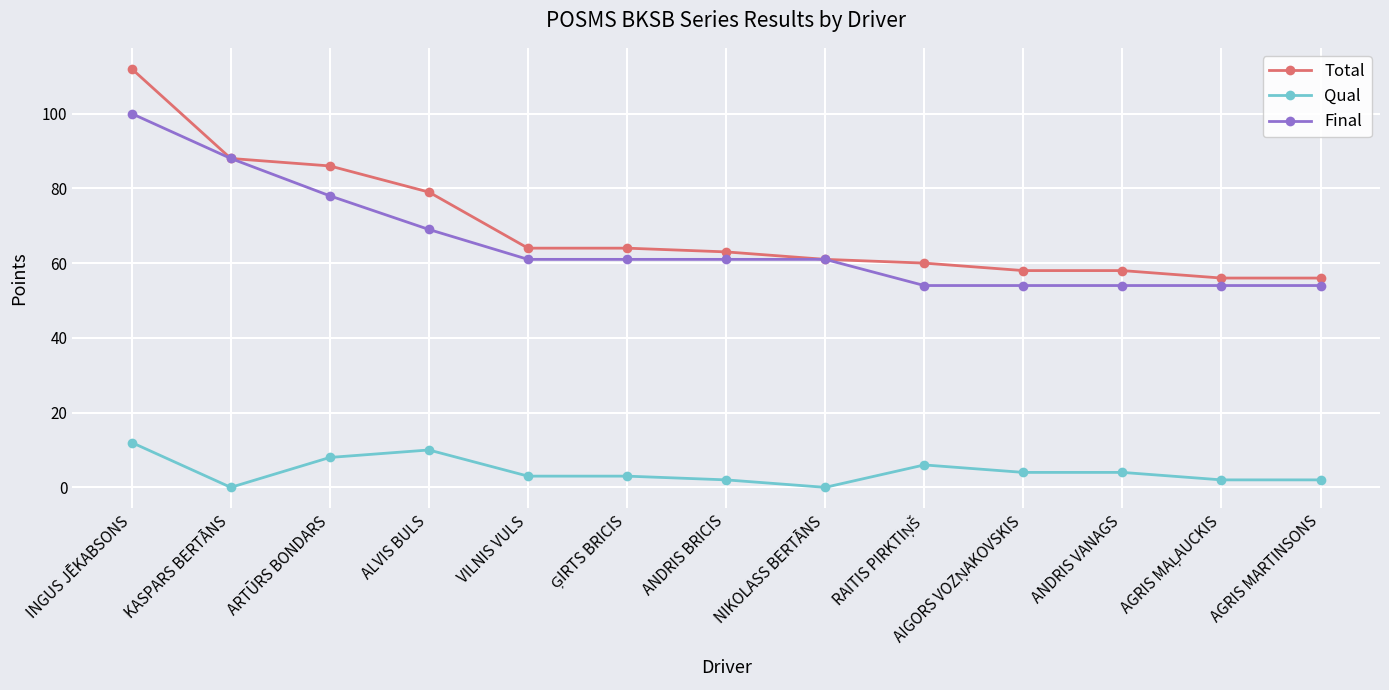

At how many categories does at least one series exceed 96?

1